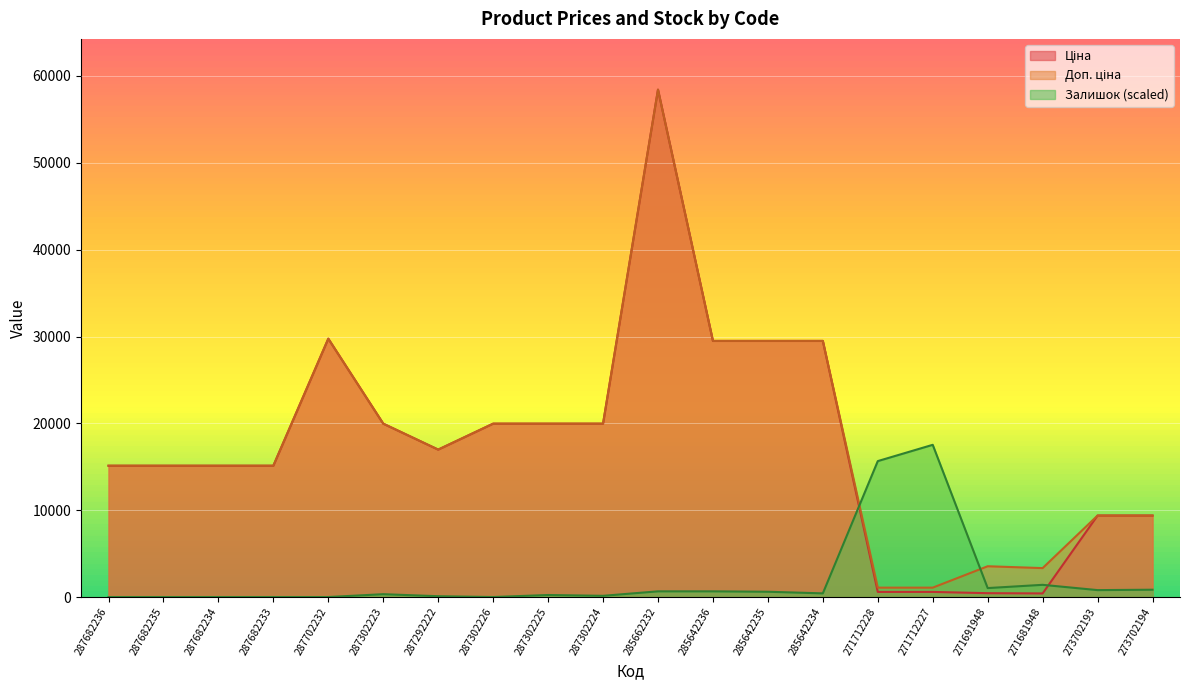

What is the average value of the Доп. ціна series?

18088.5